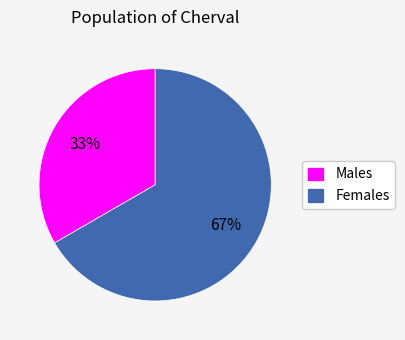

Is the sum of Males and Females greater than half?

Yes